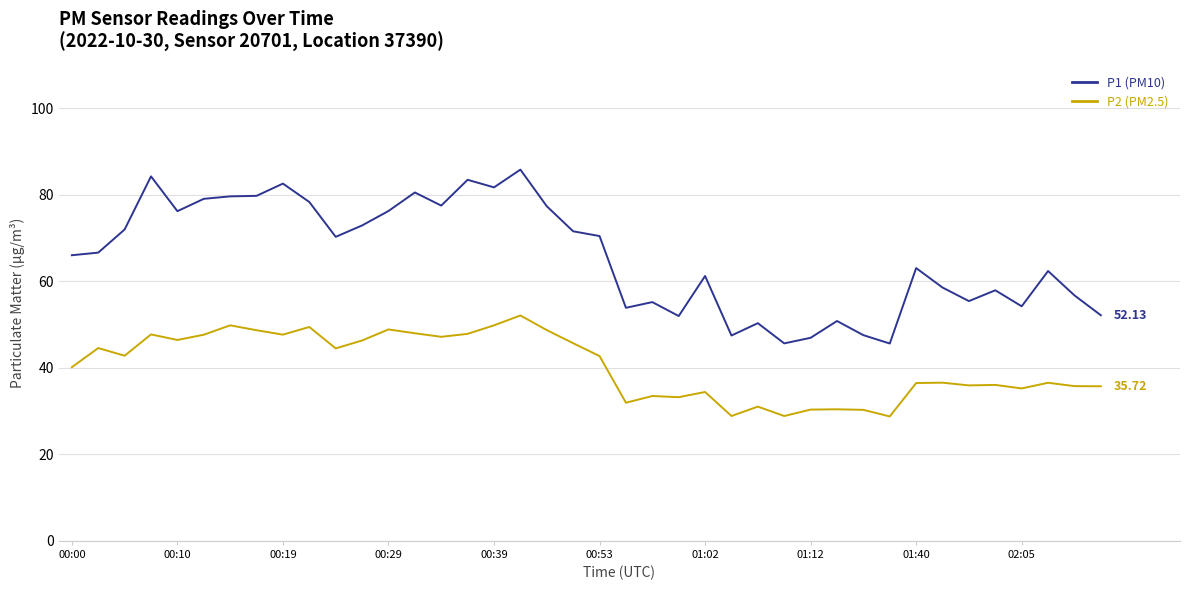

Which series has the widest spread of values?

P1 (PM10)